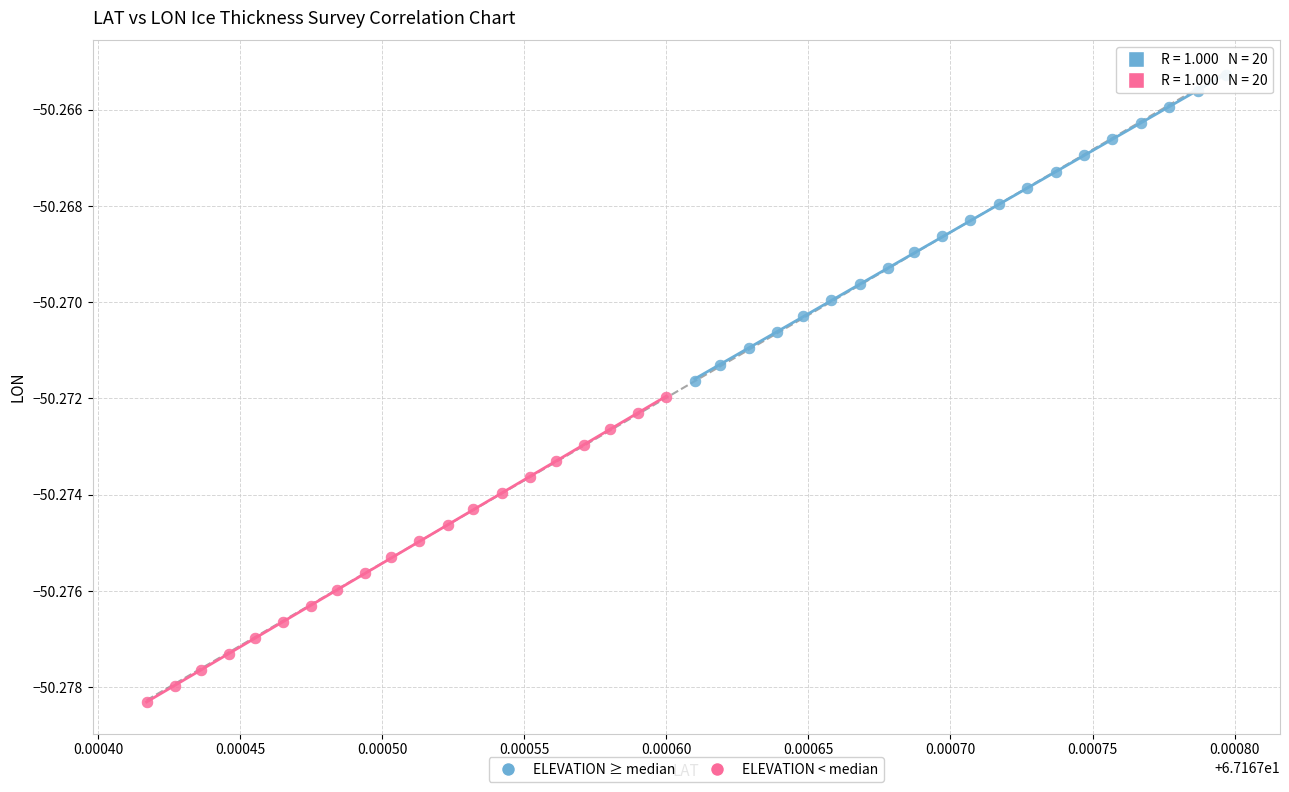

What are all the series names shown in the legend?

ELEVATION ≥ median, ELEVATION < median